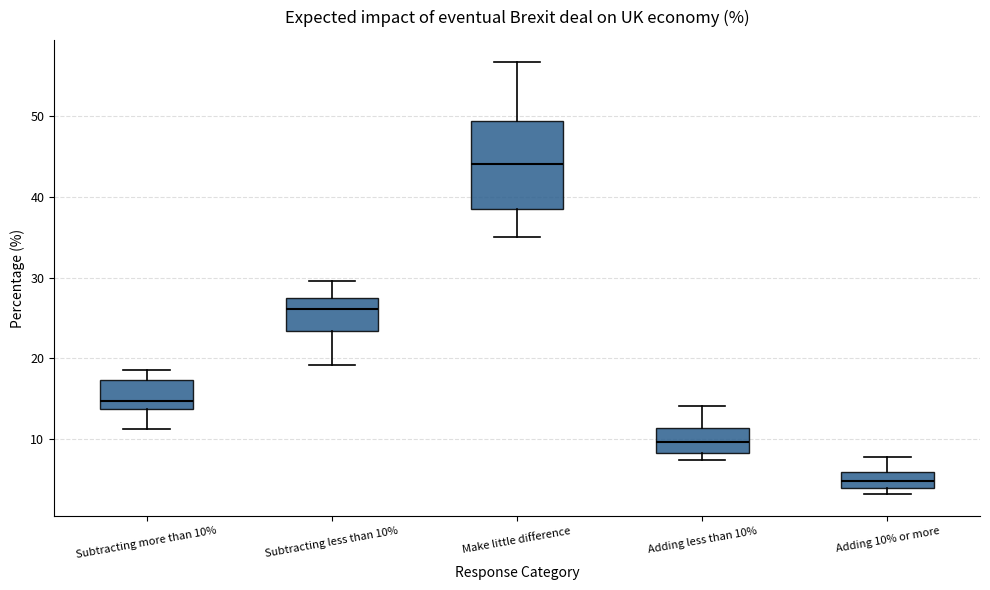

Where does the lower whisker of the box for Subtracting more than 10% end on the y-axis? The values are not printed on the chart, so give them approximately, as read against the axis.

11